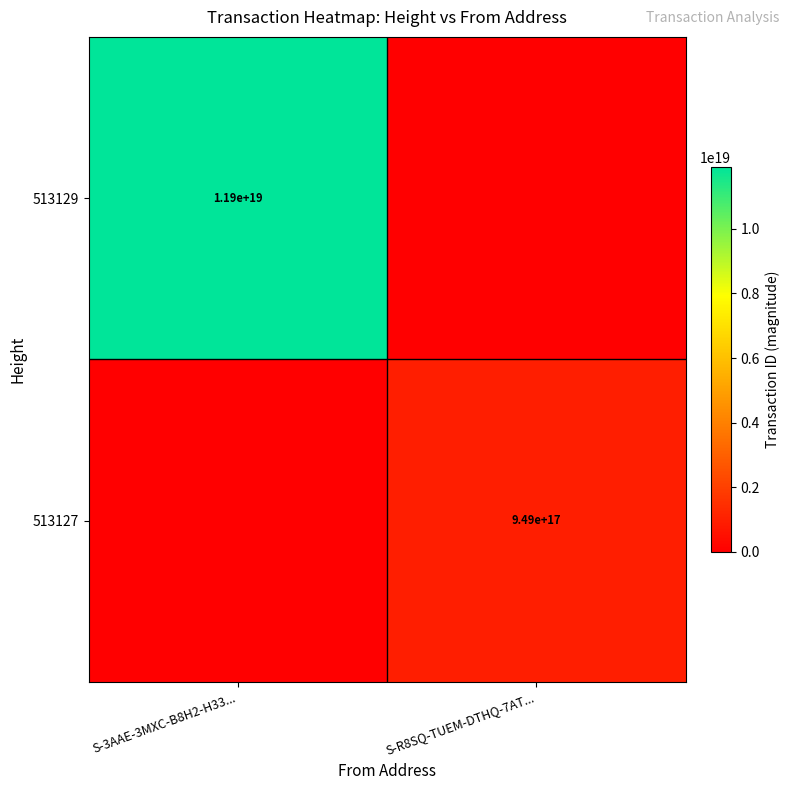

True or false: 513127 has a value of 654757623684386432 at S-R8SQ-TUEM-DTHQ-7AT....

False